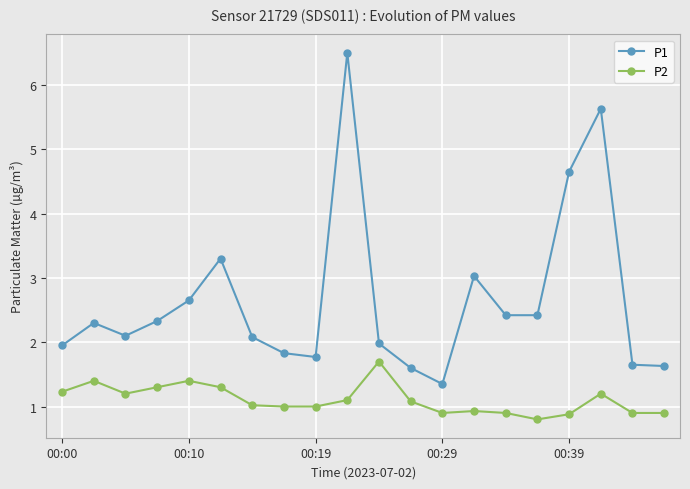

What is the sum of all P1 values?

53.2